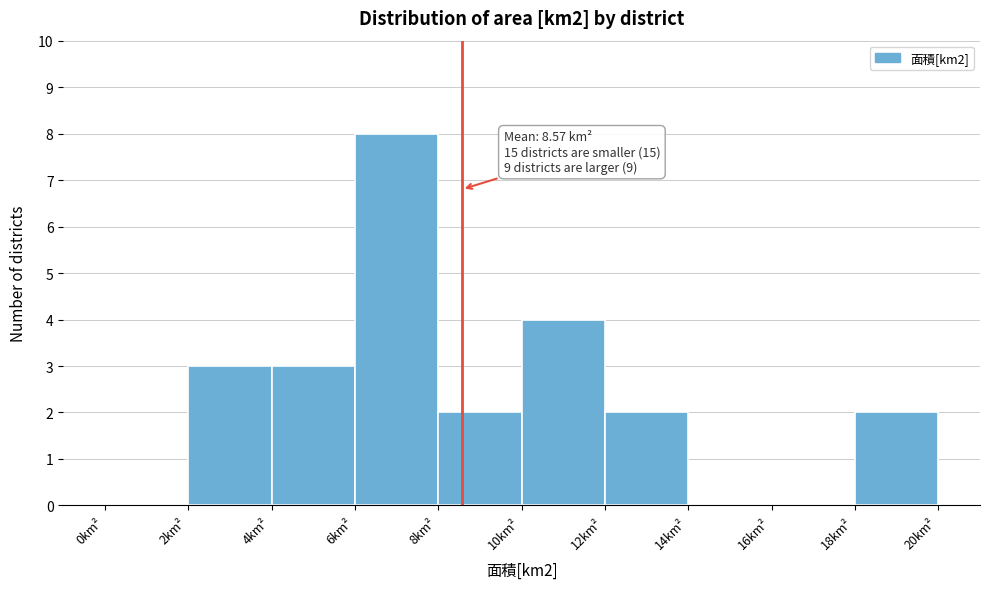

Which range on the x-axis has the tallest bar?

6 to 8